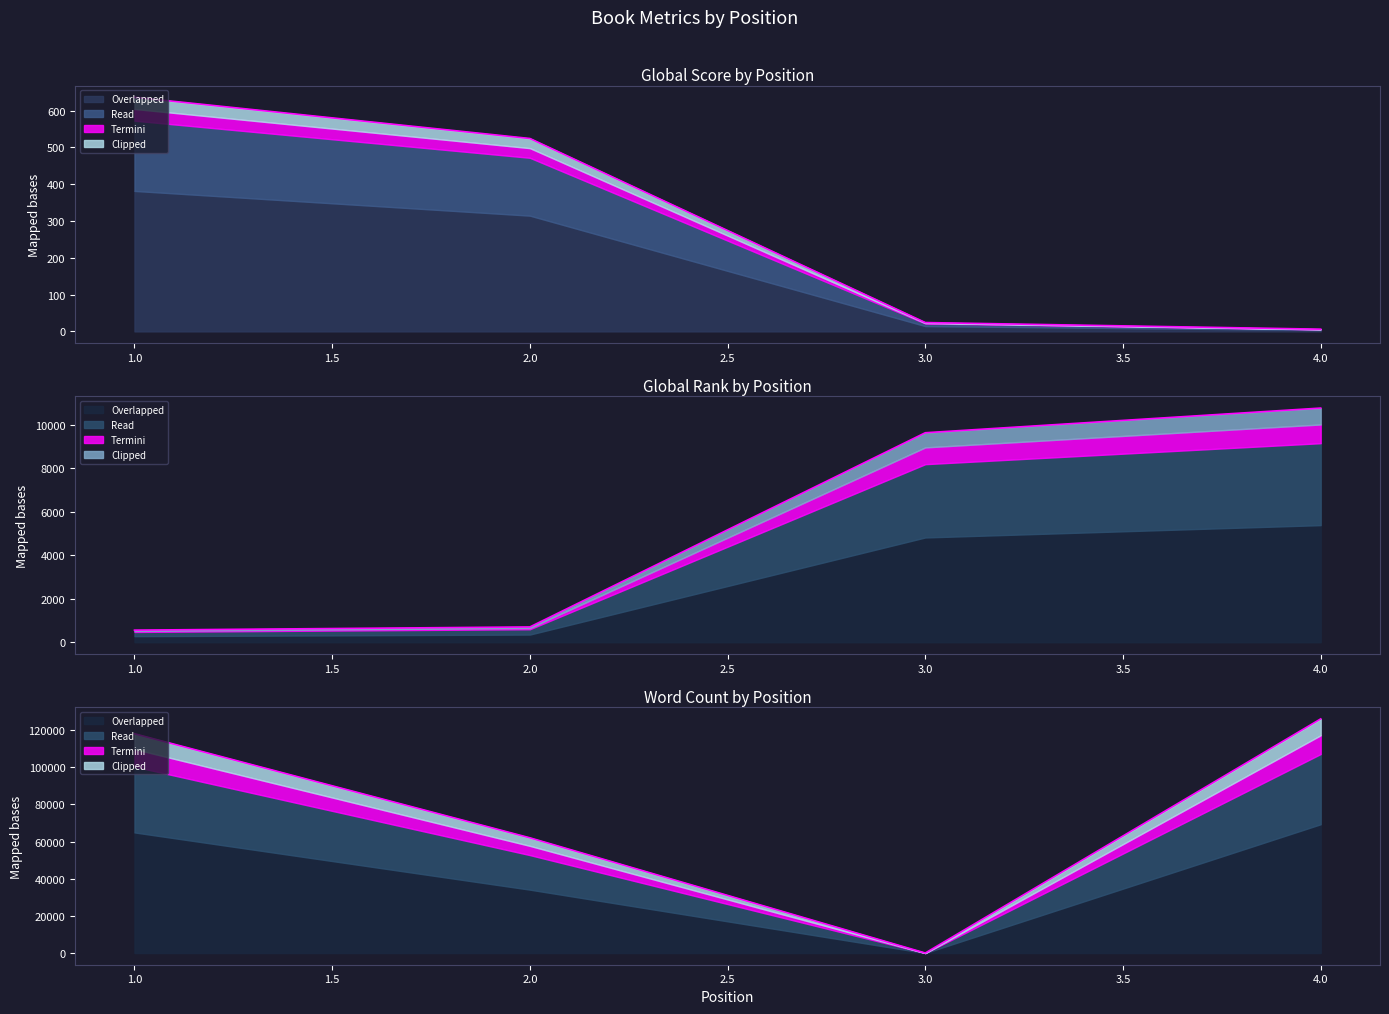

Rank the categories by Global Score value from highest to lowest.

1, 2, 3, 4